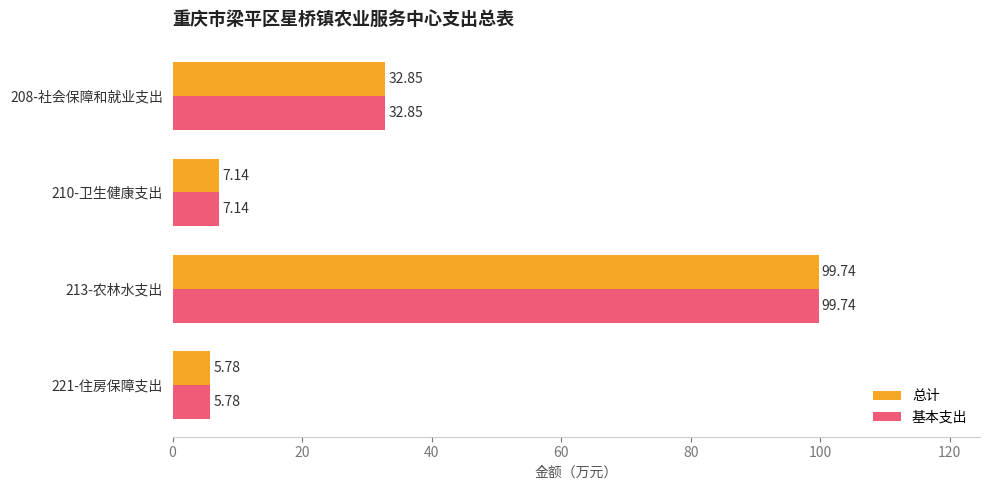

What is the sum of all 基本支出 values?

145.5